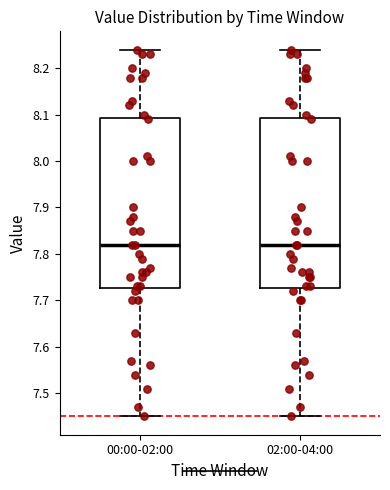

Reading left to right, transcribe this box plot: for each box, give where its median line is, the range the box spans, and where its two whiskers end, as read against the y-axis. The values are not printed on the chart, so give them approximately, as read against the axis.

00:00-02:00: median 7.82, box 7.73 to 8.09, whiskers 7.45 to 8.24
02:00-04:00: median 7.82, box 7.73 to 8.09, whiskers 7.45 to 8.24